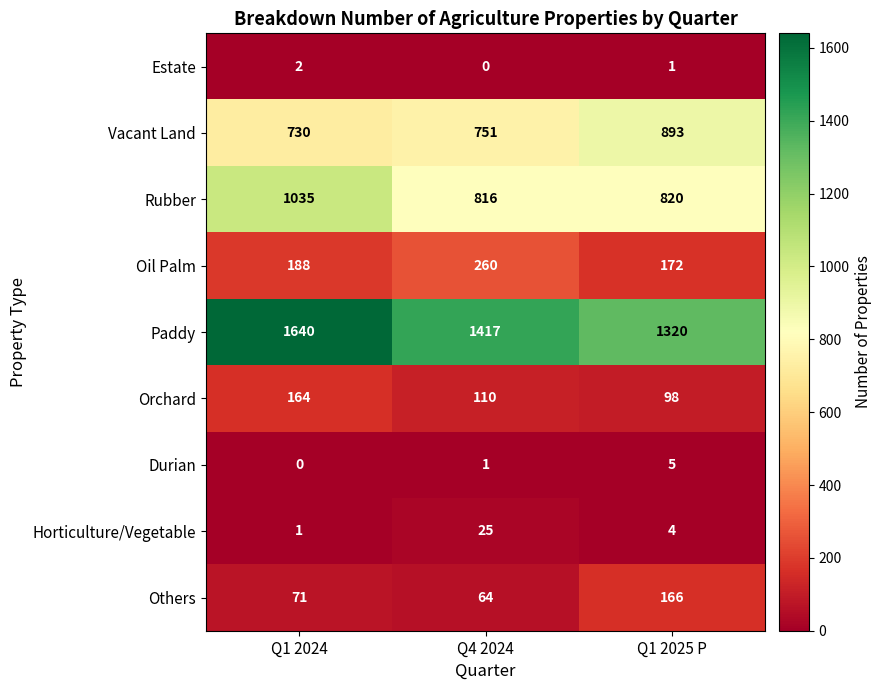

Rank the series by their maximum value, from highest to lowest.

Paddy, Rubber, Vacant Land, Oil Palm, Others, Orchard, Horticulture/Vegetable, Durian, Estate